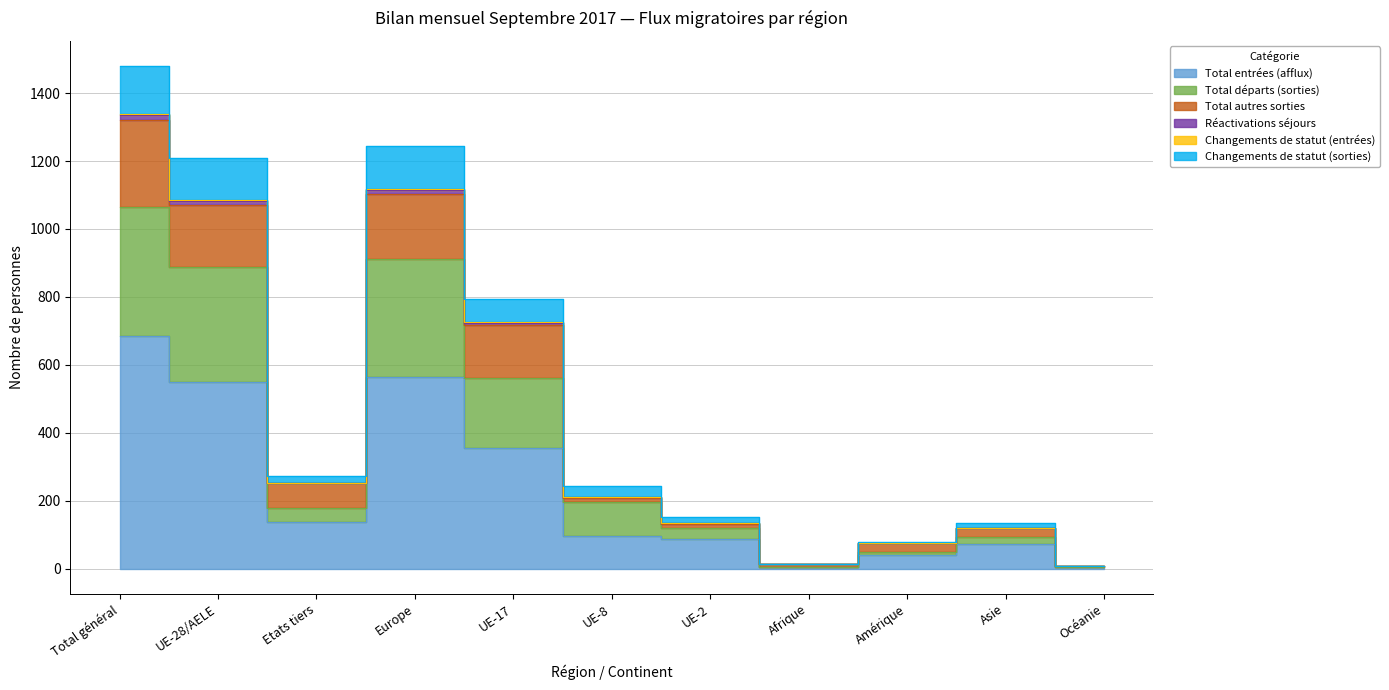

Is the value of Total autres sorties at UE-2 greater than the value of Réactivations séjours at Amérique?

Yes